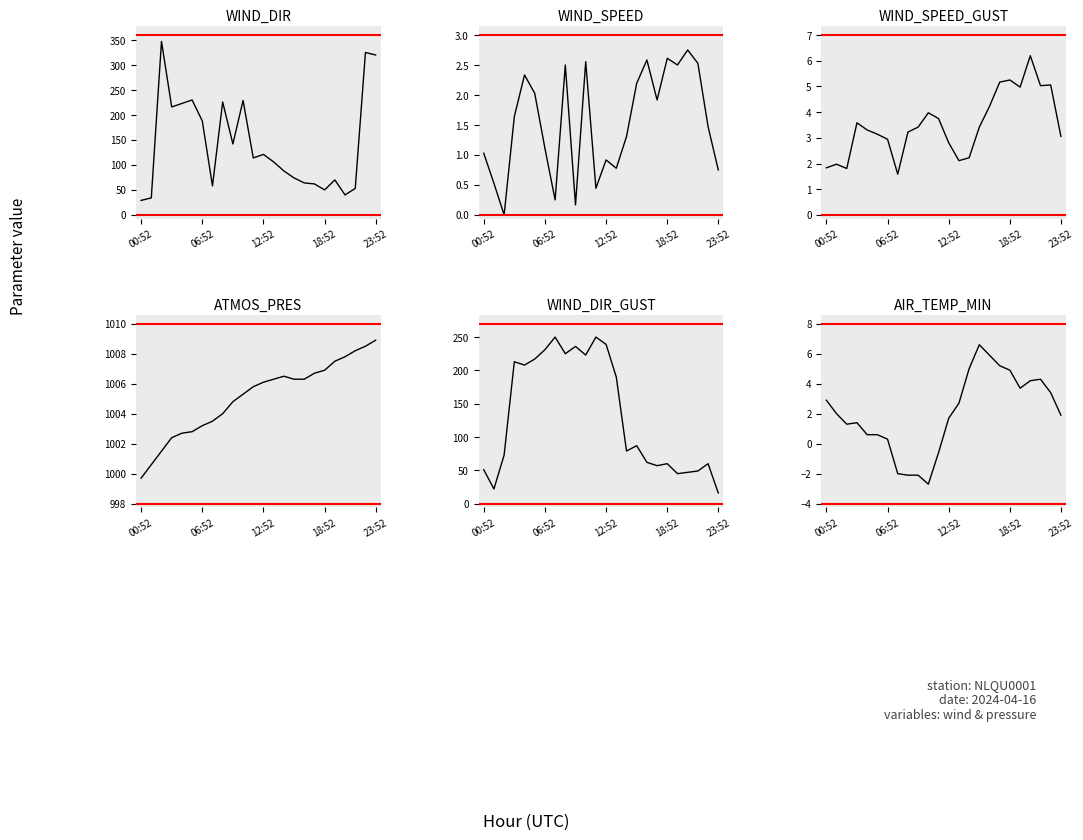

Which series has the largest total across all categories?

ATMOS_PRES